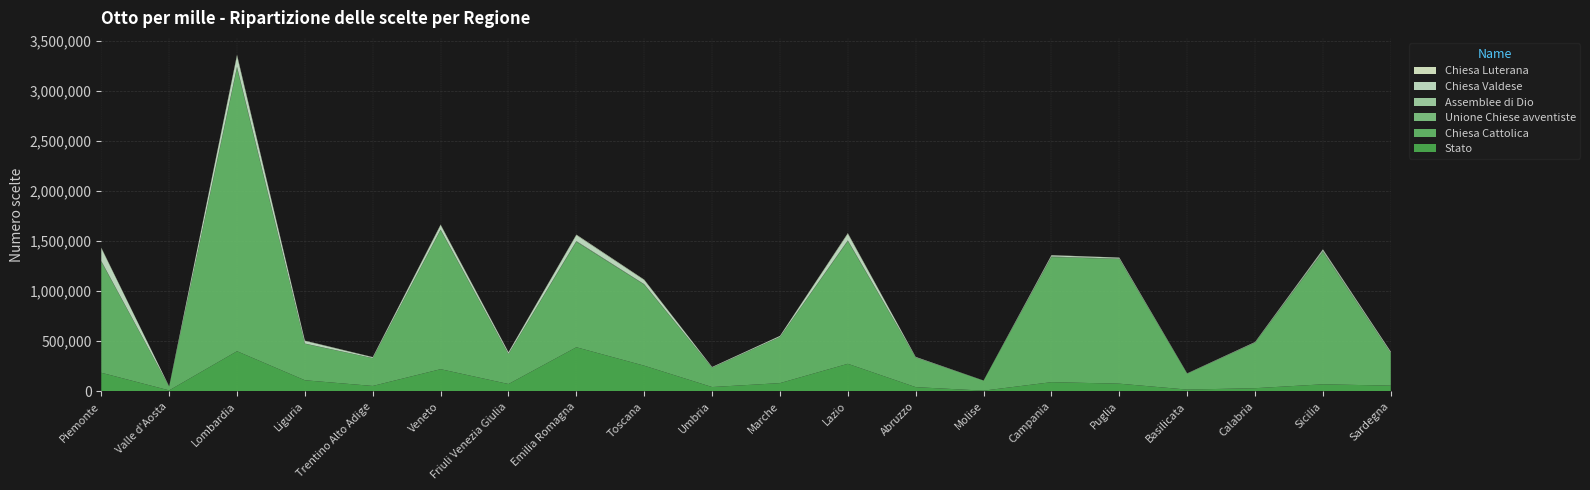

Reading right to left, list all the values displayed in this chart.

Stato: 57138	70348	31538	17676	76742	91669	7020	42068	275199	82252	43064	256326	440416	73198	221384	53954	110775	400882	9749	185902
Chiesa Cattolica: 326761	1321320	454744	158508	1244576	1248844	100356	296204	1225247	460078	193904	809407	1053255	299023	1389147	277019	364746	2827612	37857	1110017
Unione Chiese avventiste: 684	3114	530	288	1542	1597	89	405	3693	740	306	2735	4372	1006	3116	542	1230	6197	130	2458
Assemblee di Dio: 400	8723	1514	775	3035	4387	104	506	3352	626	218	1722	2771	615	2439	362	751	7176	122	3847
Chiesa Valdese: 10651	12637	3884	2155	9028	11525	886	4436	65683	9740	5572	41702	59203	15570	44402	8259	26210	109003	2166	127703
Chiesa Luterana: 1203	2582	704	360	1328	2485	122	507	7059	964	613	4165	5567	2593	5691	2149	3097	11237	155	5985